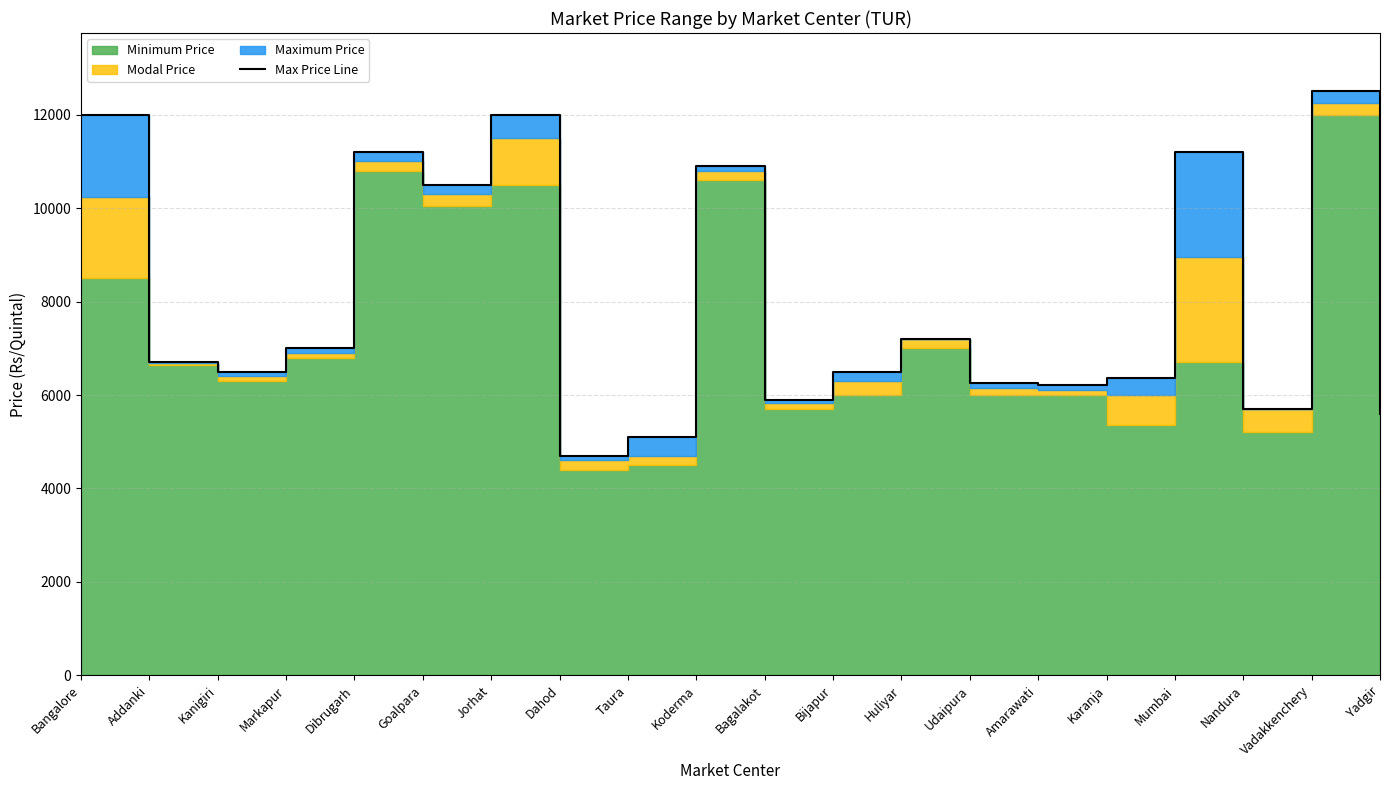

Which category has the highest value across all series?

Vadakkenchery